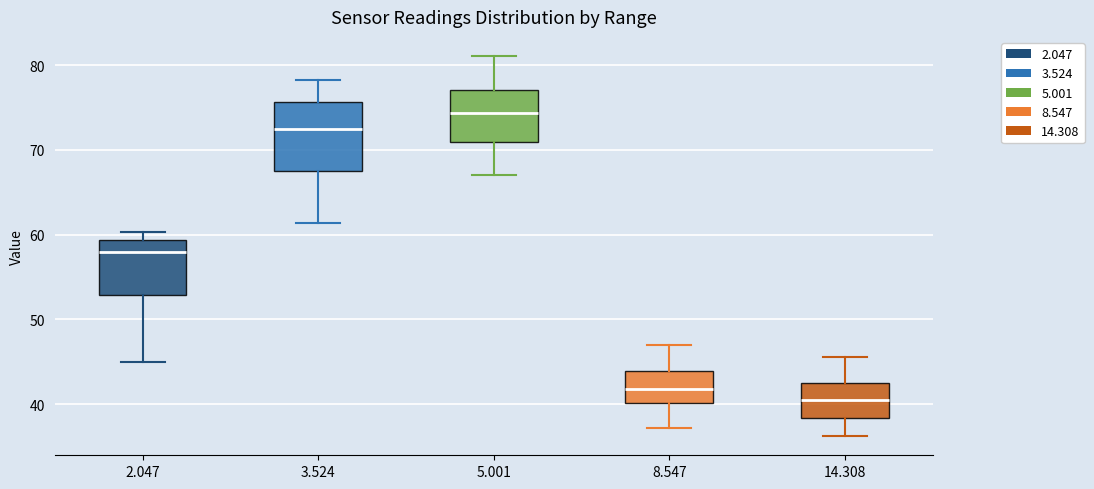

Which box is the tallest, from its lower edge to its upper edge?

3.524